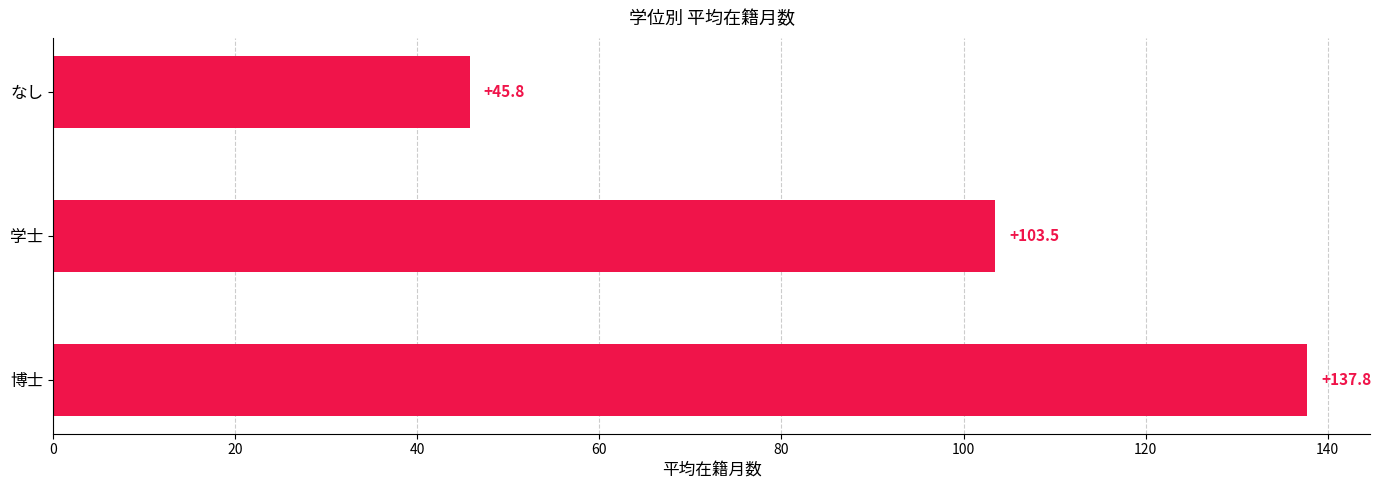

How many values are below 103?

1